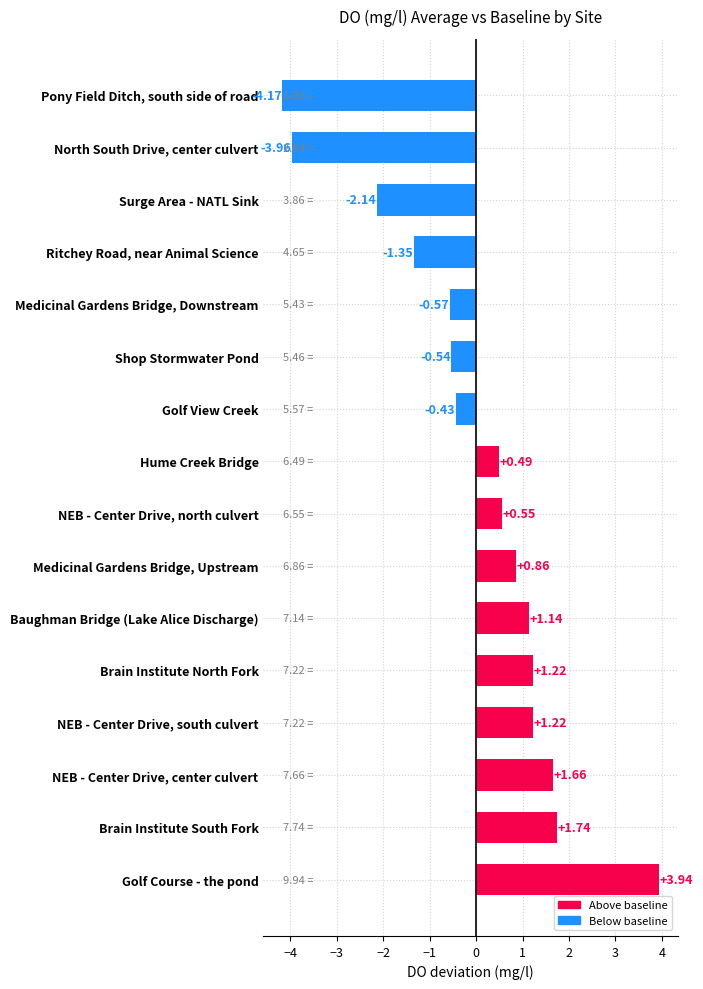

Does the chart contain any negative values?

Yes